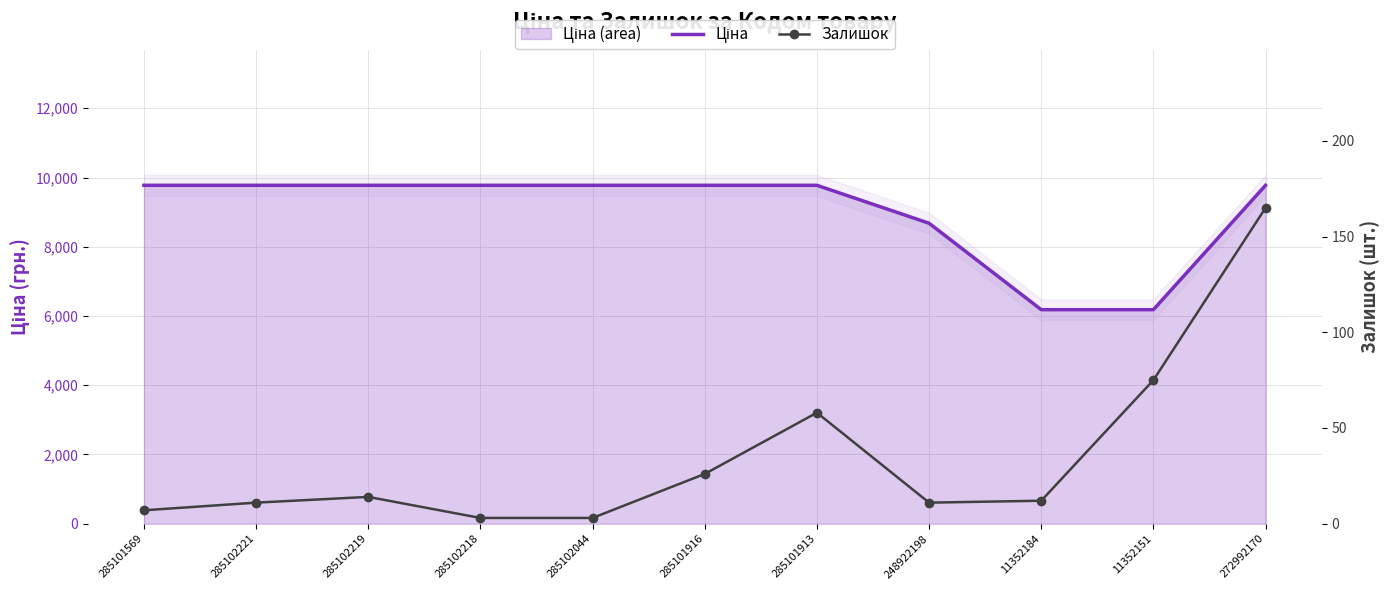

What is the difference between the maximum and second lowest values in the Залишок series?

162.0